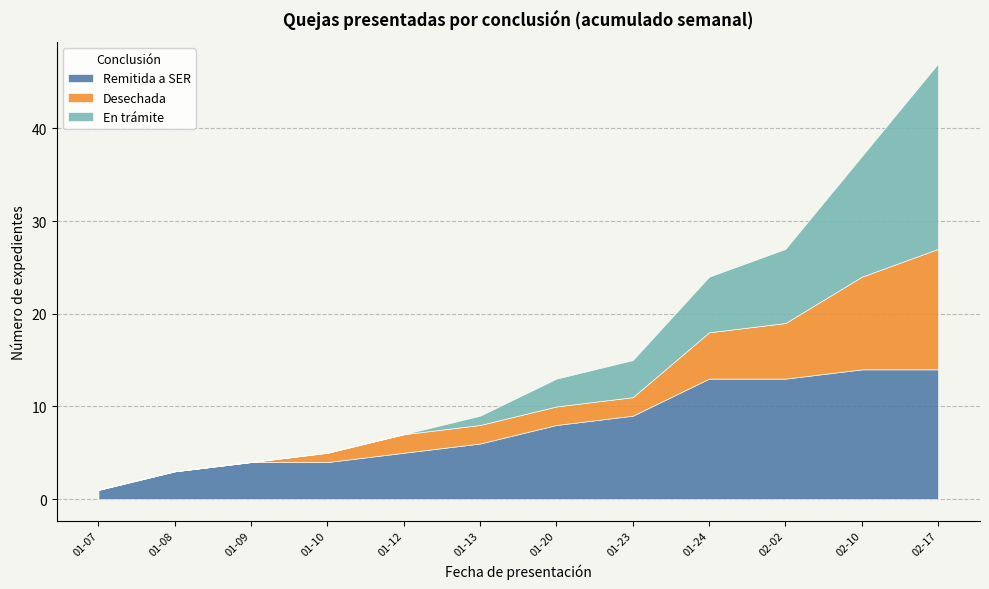

Which category has the lowest value in the Remitida a SER series?

01-07